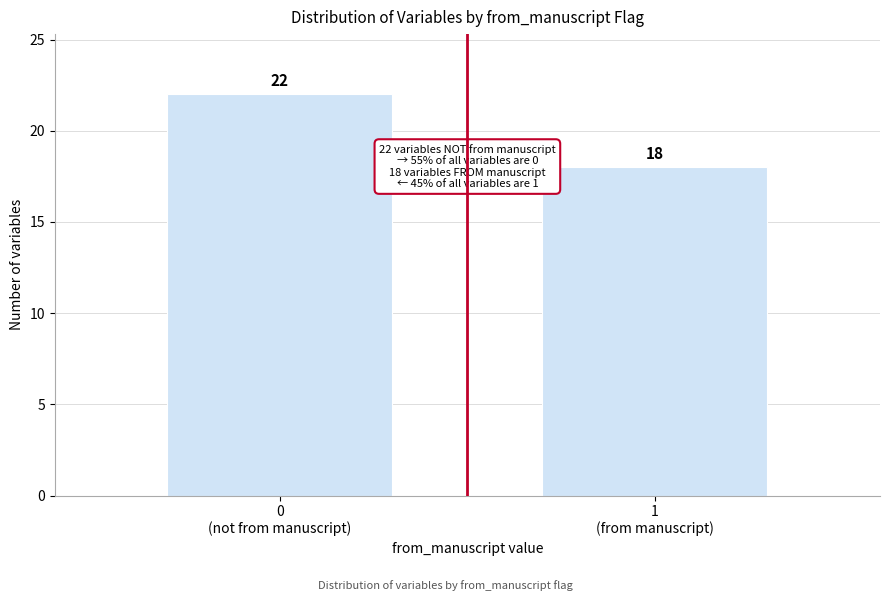

Reading left to right, transcribe all the data shown in this chart.

22	18